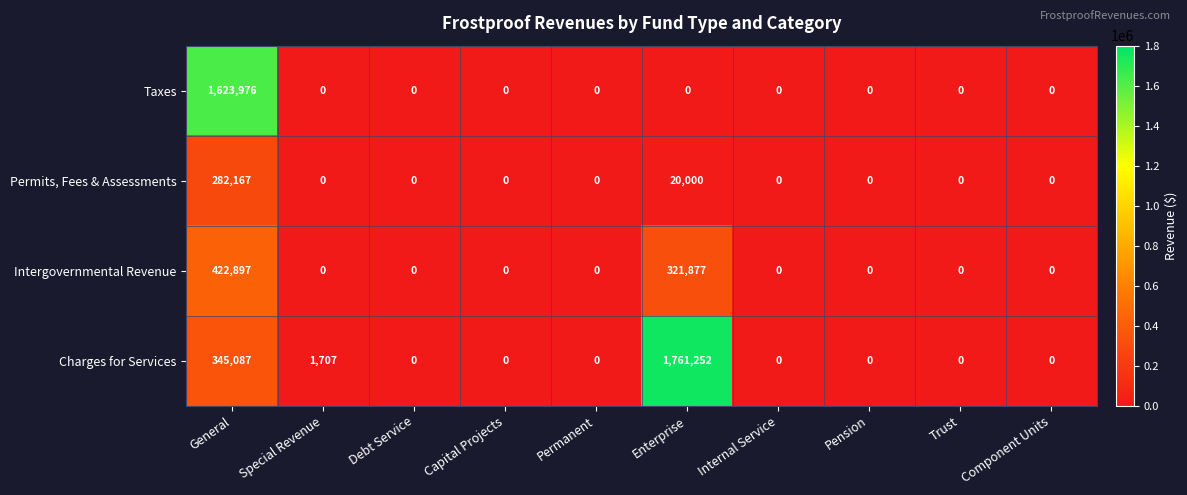

List the series in order of their overall mean, highest first.

Charges for Services, Taxes, Intergovernmental Revenue, Permits, Fees & Assessments